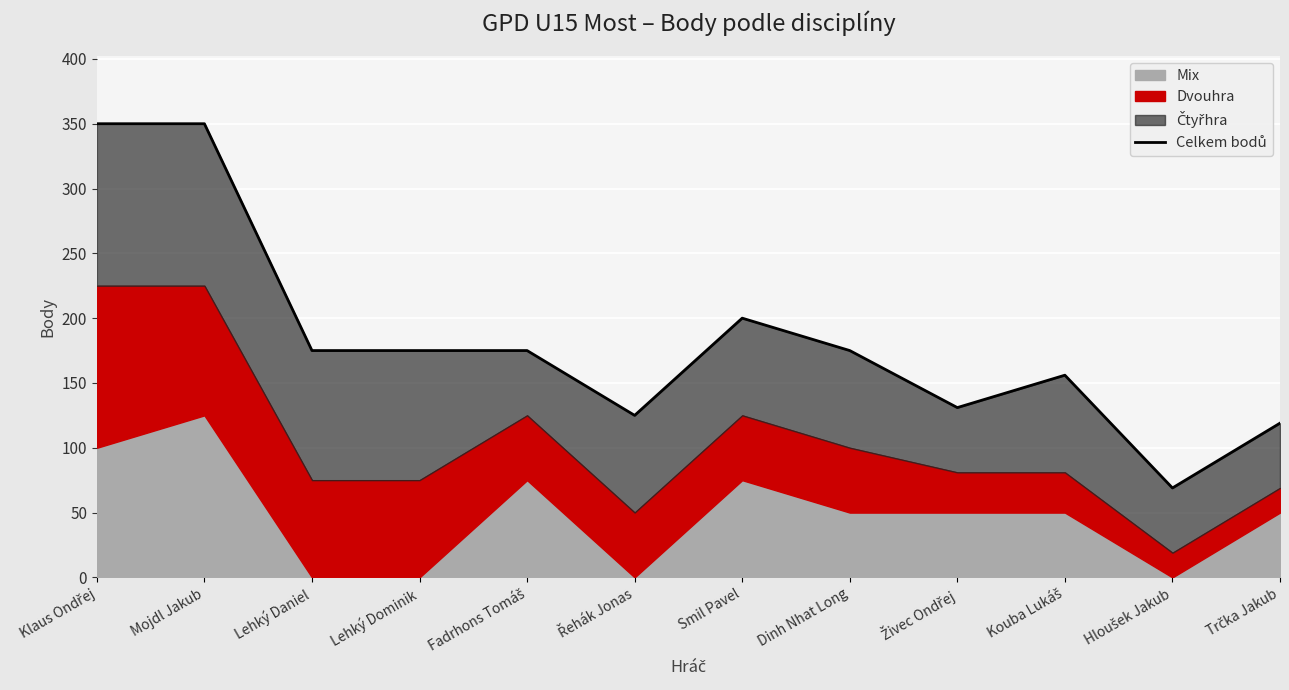

Reading left to right, extract all data points from this chart.

350	350	175	175	175	125	200	175	131	156	69	119